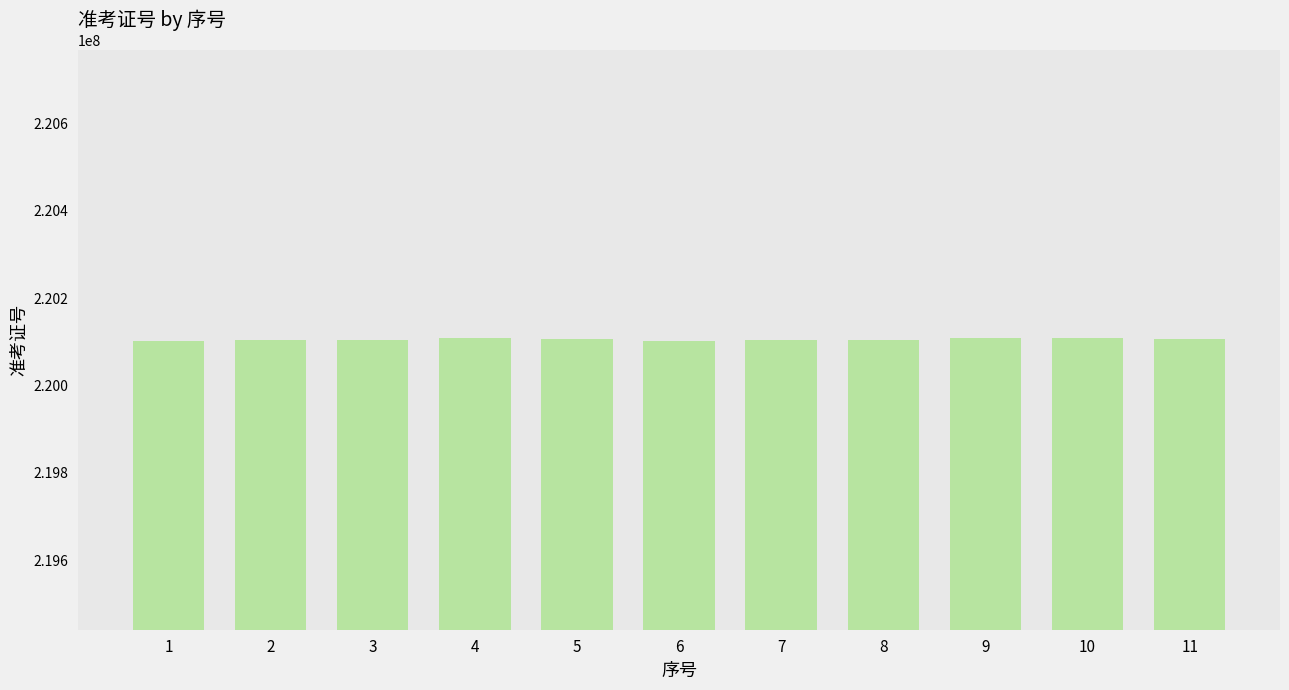

Approximately how many times larger is the value at 5 compared to 7?

1.0